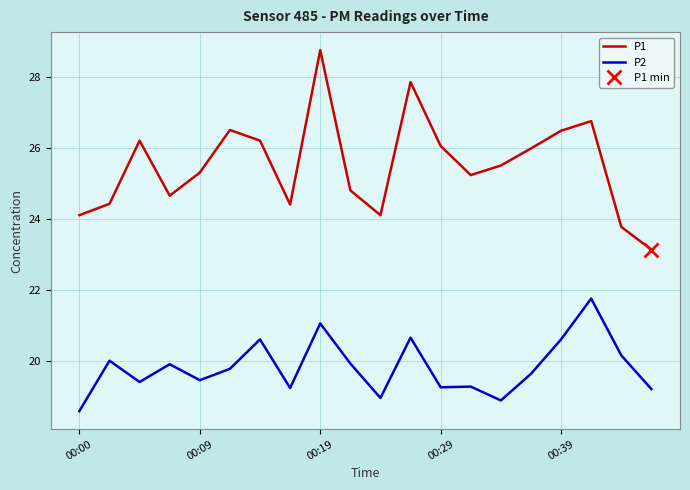

Is the value of P1 at 00:39 greater than the value of P2 at 00:09?

Yes